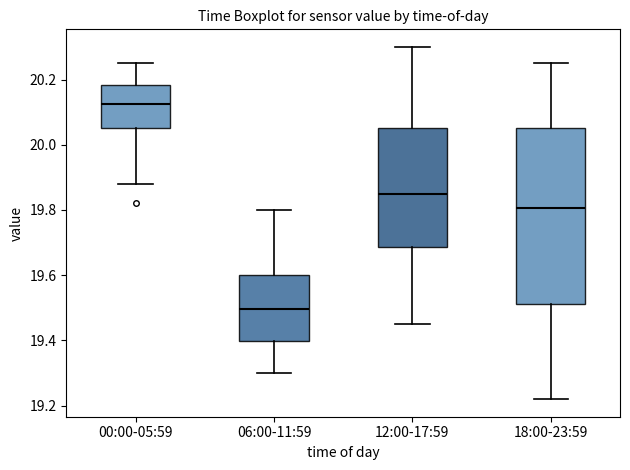

Which box's median line is the highest?

00:00-05:59